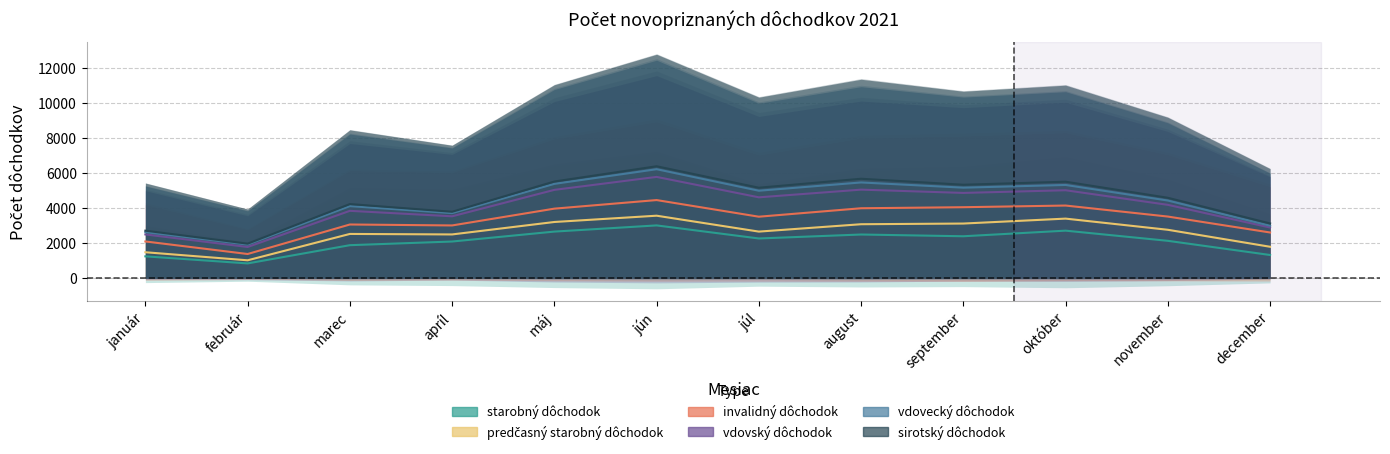

How many categories are shown in the chart?

12